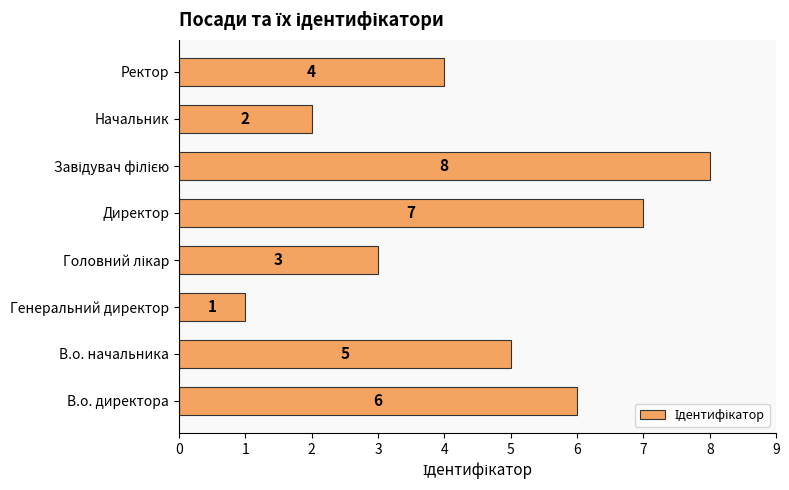

Which label corresponds to the smallest value in the chart?

Генеральний директор